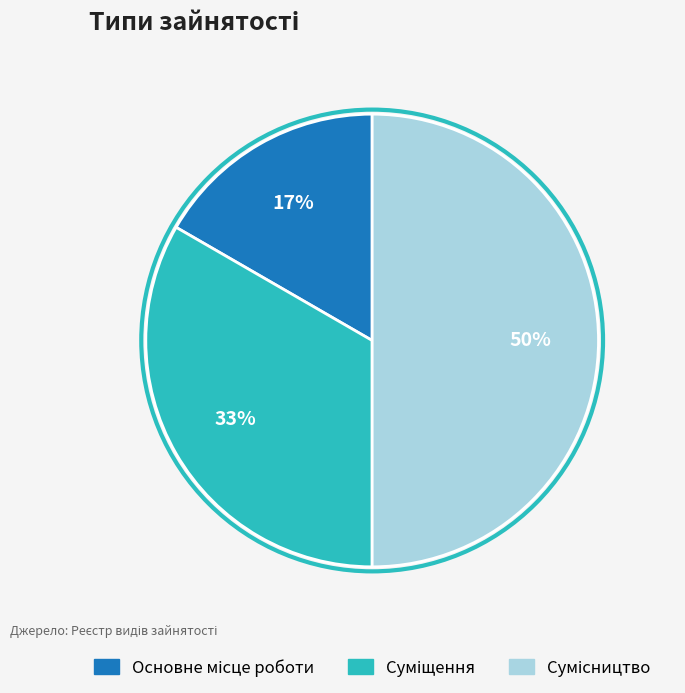

To the nearest percent, what is the average slice percentage?

33%